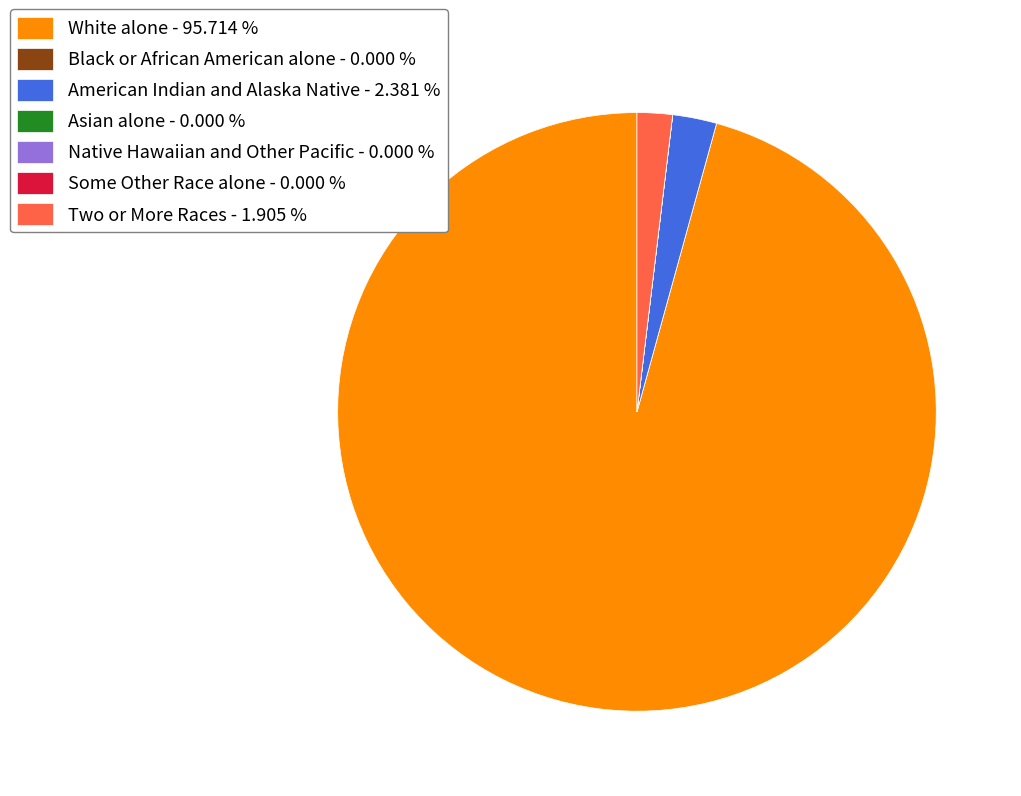

Is there any slice that represents more than half of the pie?

Yes